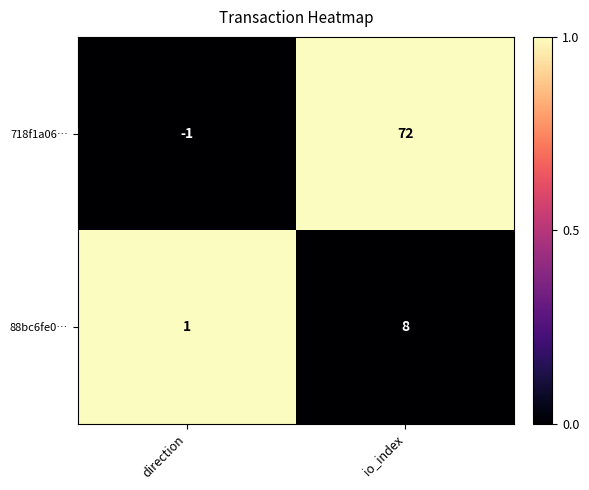

Rank the series by their average value, from lowest to highest.

88bc6fe0…, 718f1a06…